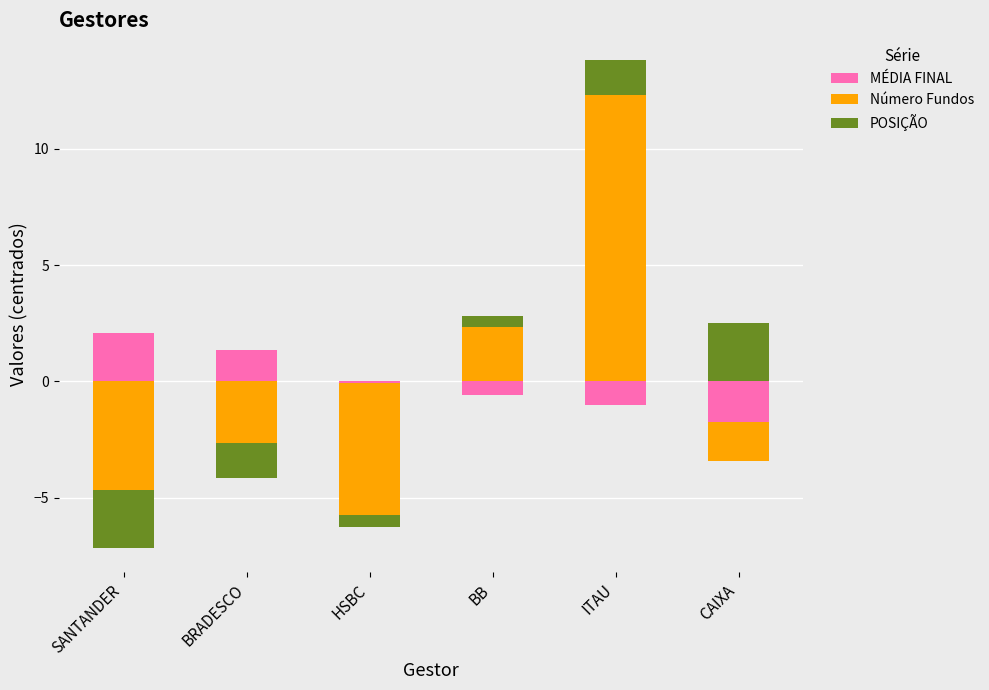

At how many categories does at least one series exceed 5?

1